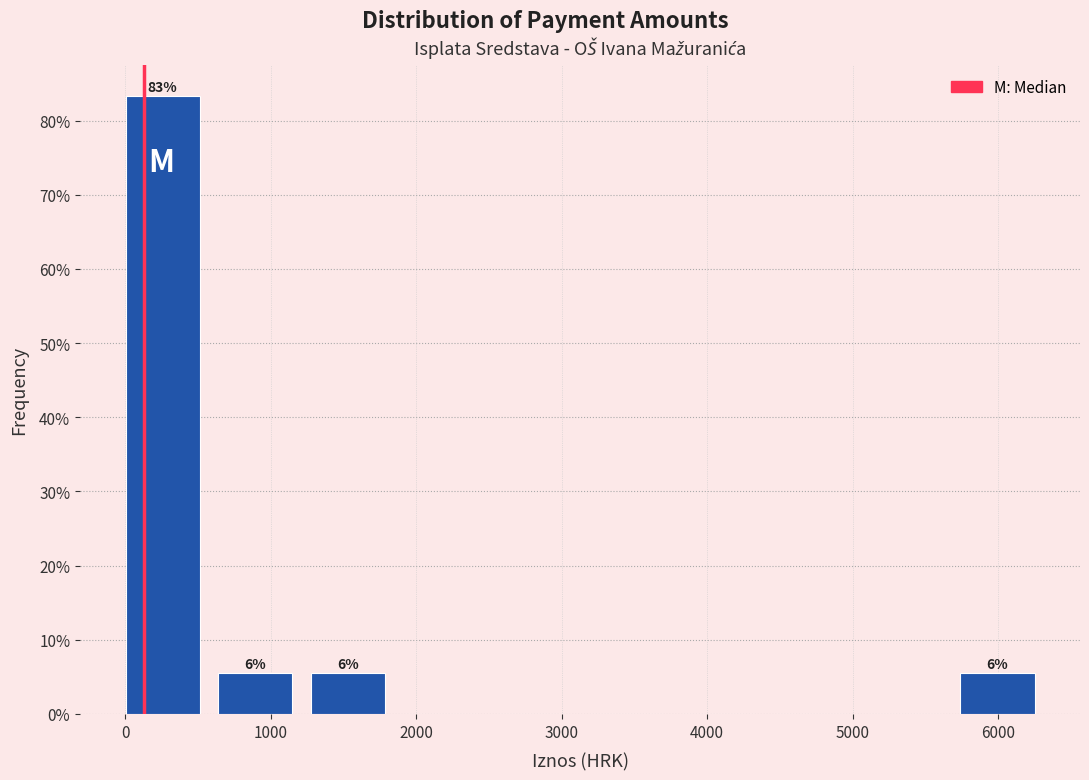

Which range on the x-axis has the tallest bar?

0 to 600